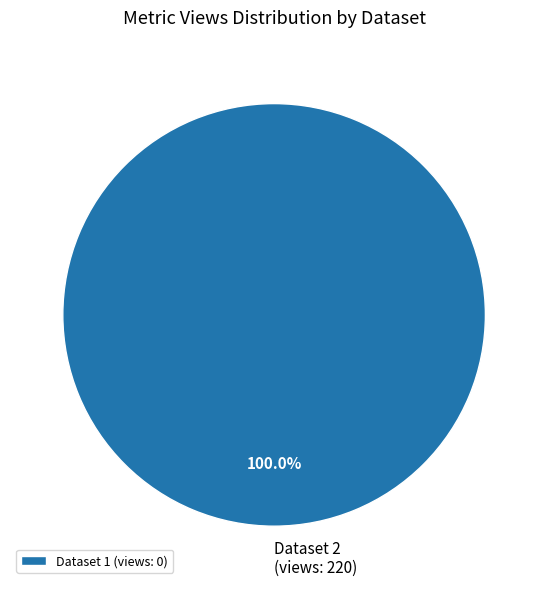

Is there a majority slice in this chart?

Yes